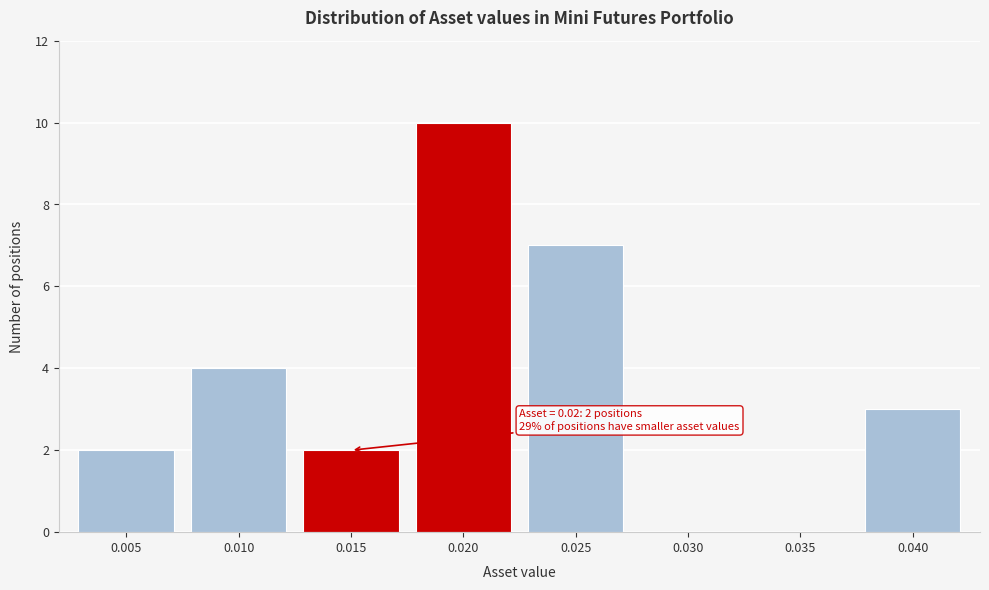

Reading right to left, list all the values displayed in this chart.

0.040=3	0.035=0	0.030=0	0.025=7	0.020=10	0.015=2	0.010=4	0.005=2